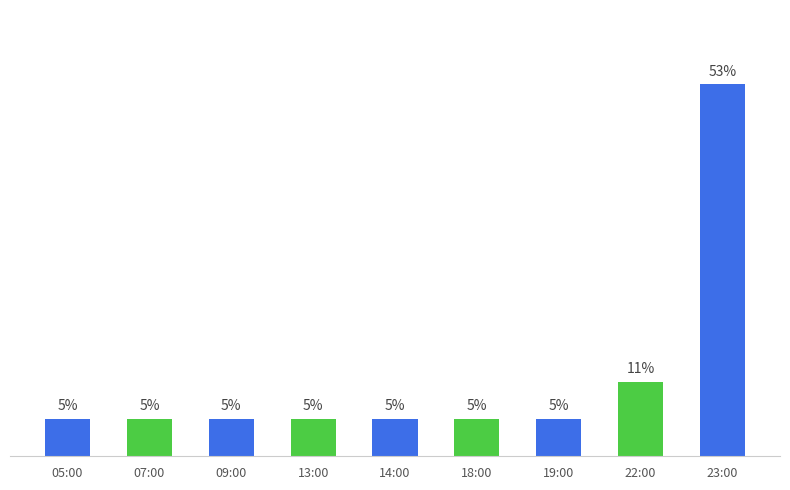

Does the chart contain any negative values?

No